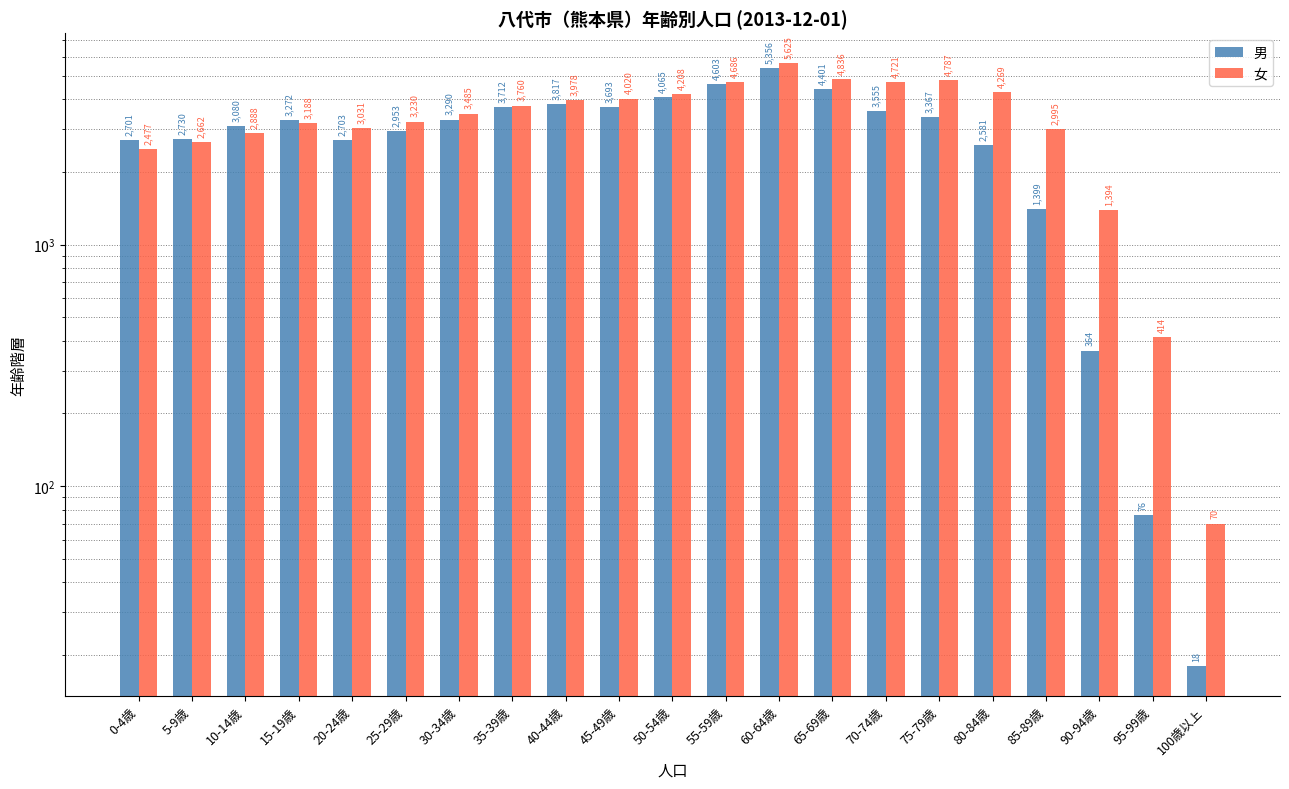

How many bars are there in total?

42